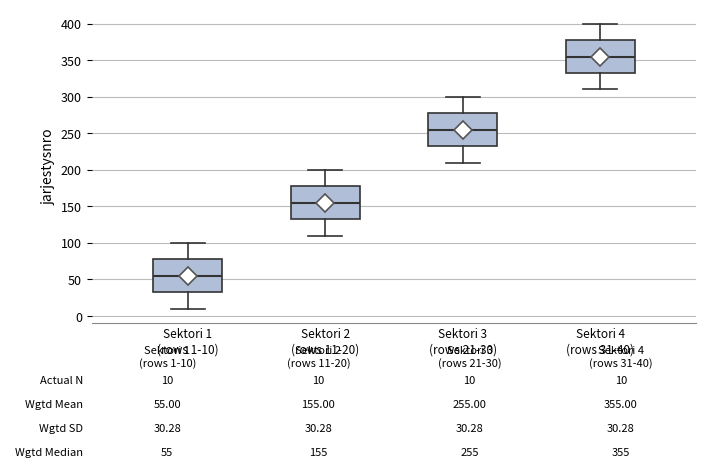

Which box's median line is the lowest?

Sektori 1 (rows 1-10)